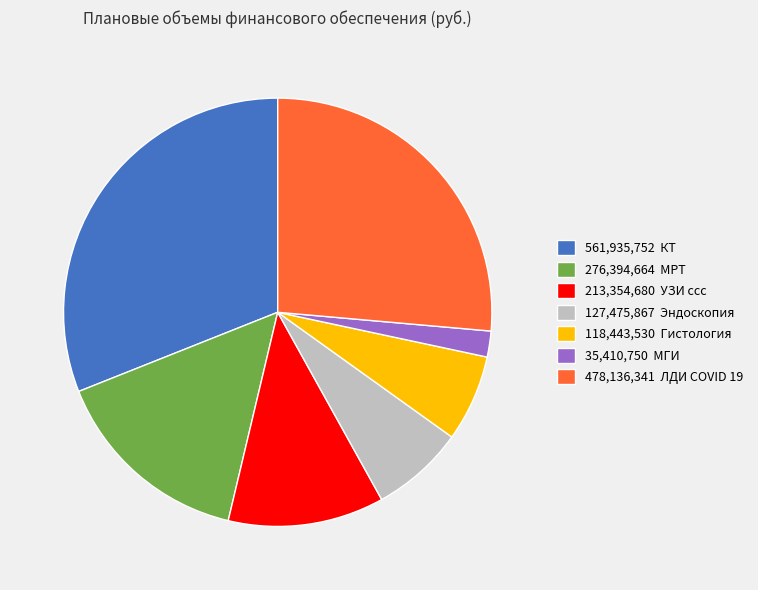

Is it true that 478,136,341 ЛДИ COVID 19 is 26% of the pie?

True